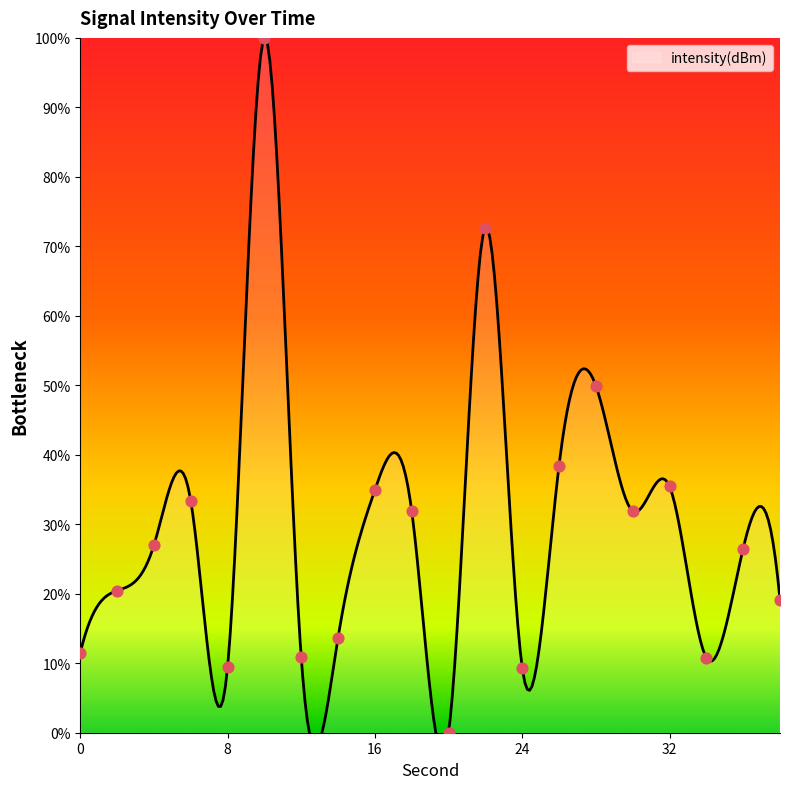

What is the change in value from 4 to 38?

-7.9